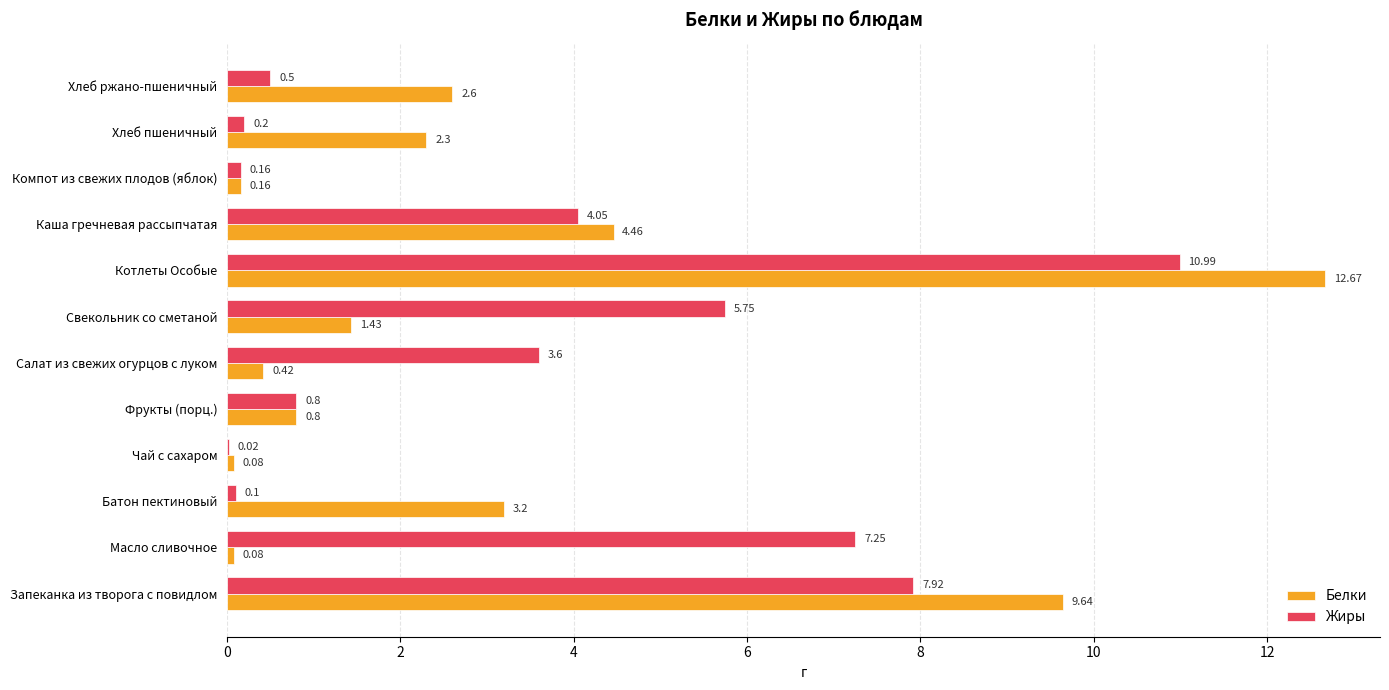

What is the maximum value shown in the chart?

12.7